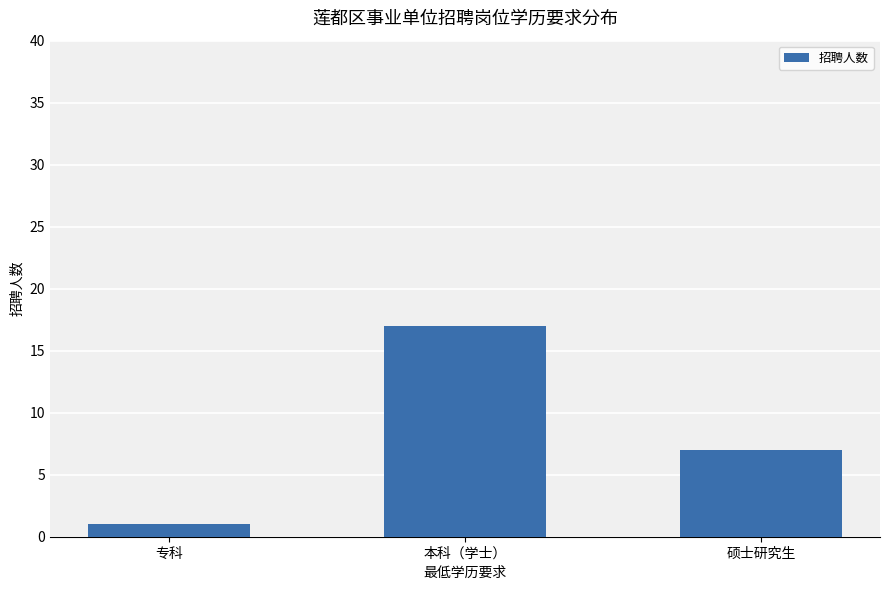

Is it true that the value at 硕士研究生 is 2?

False